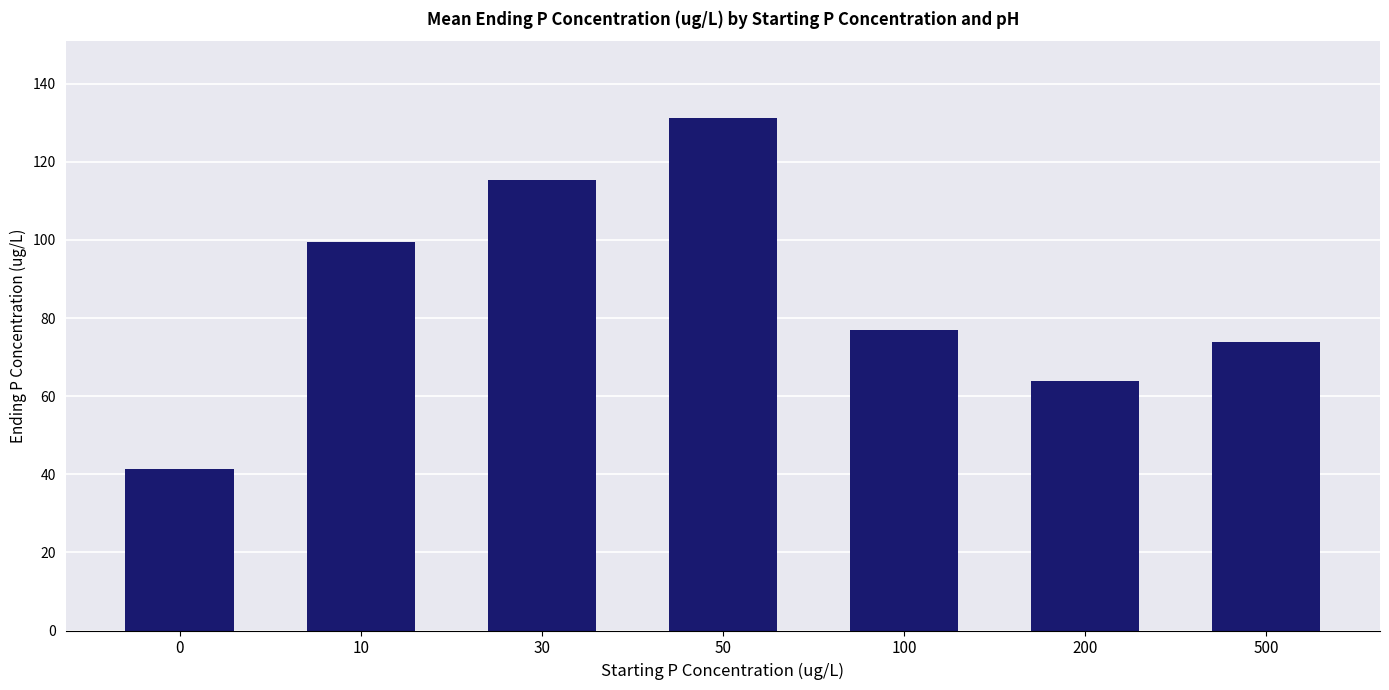

Is it true that the value at 0 is 67.2?

False